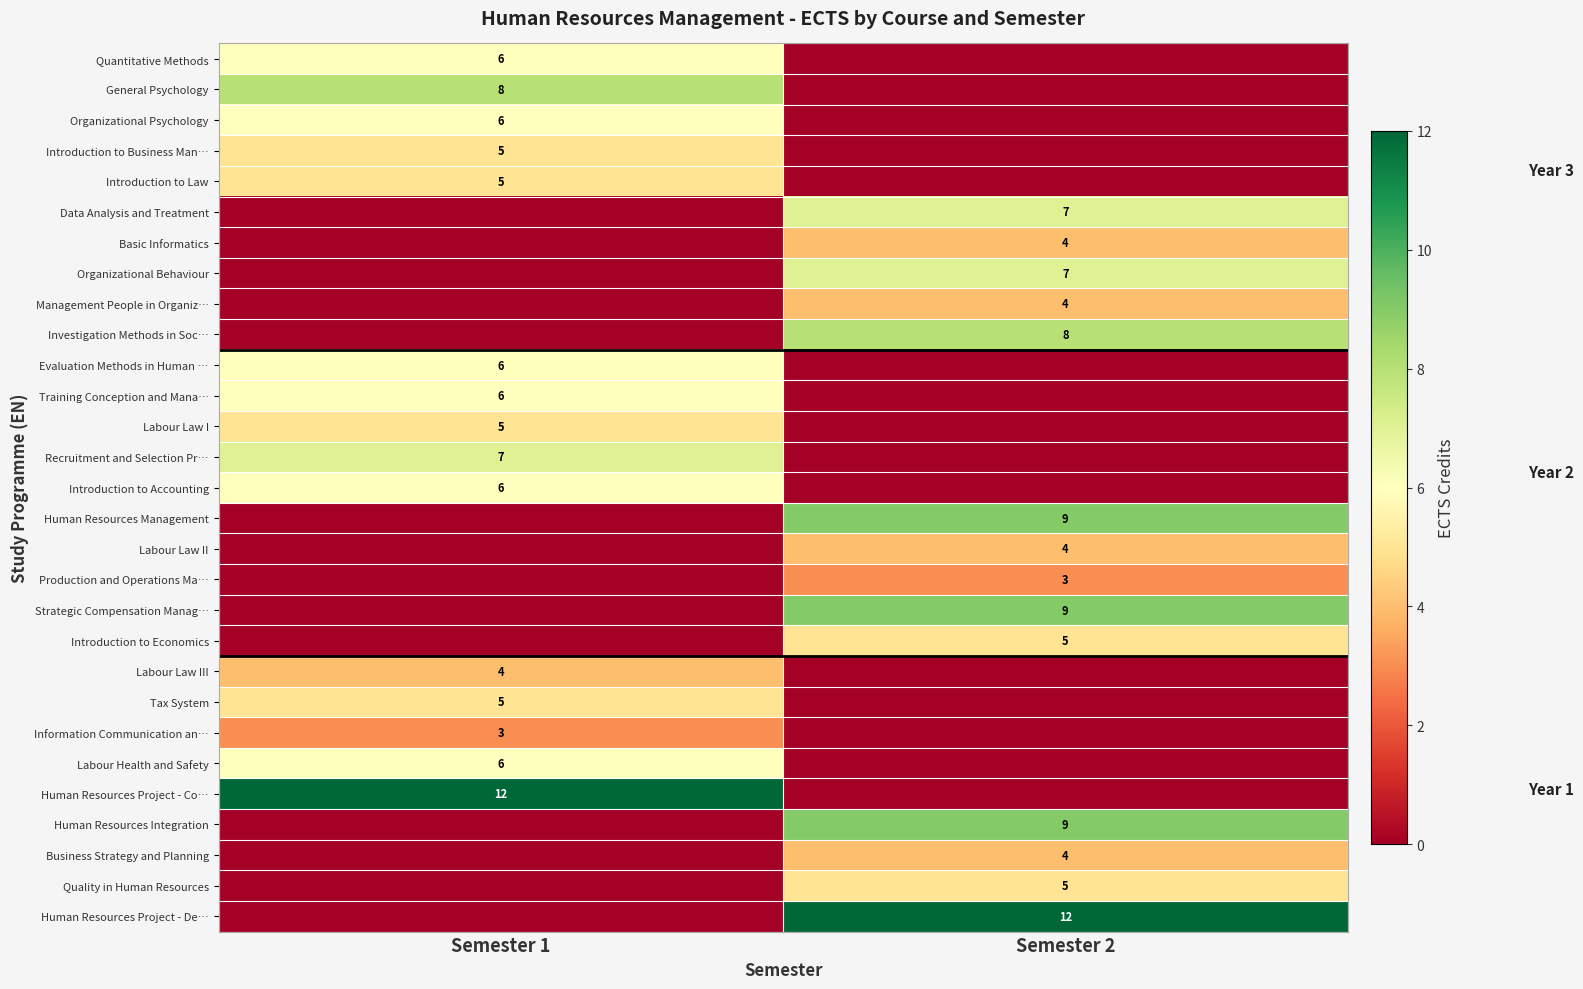

At how many categories does at least one series exceed 0?

2